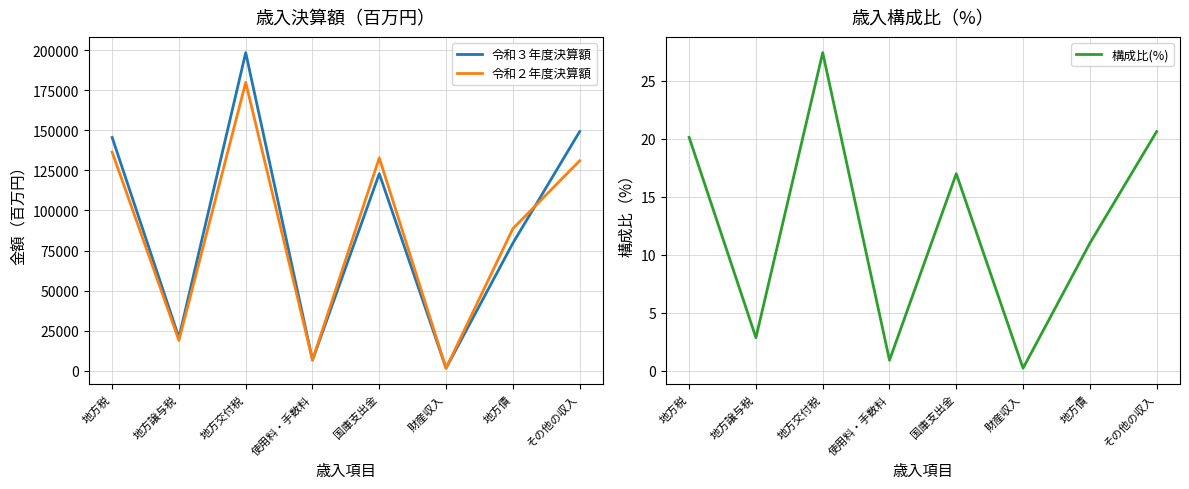

Reading left to right, what are all the values shown in this chart?

令和３年度決算額: 145634.0	20573.0	198591.0	6550.0	122987.0	1489.0	79570.0	149281.0
令和２年度決算額: 136461.0	18842.0	180031.0	6618.0	132854.0	1472.0	88633.0	131032.0
構成比(%): 20.1	2.8	27.4	0.9	17.0	0.2	11.0	20.6